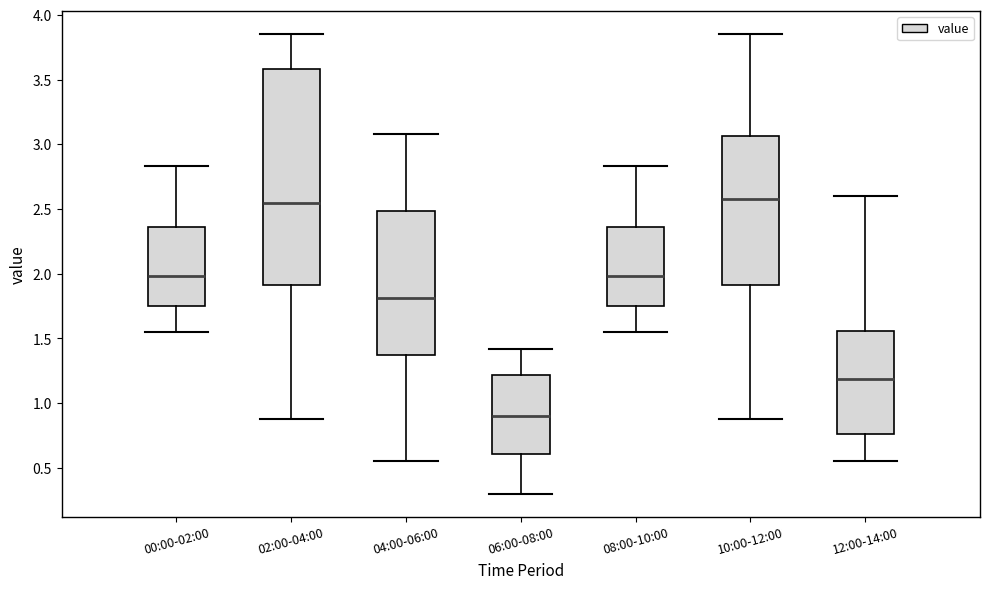

Which box is the tallest, from its lower edge to its upper edge?

02:00-04:00